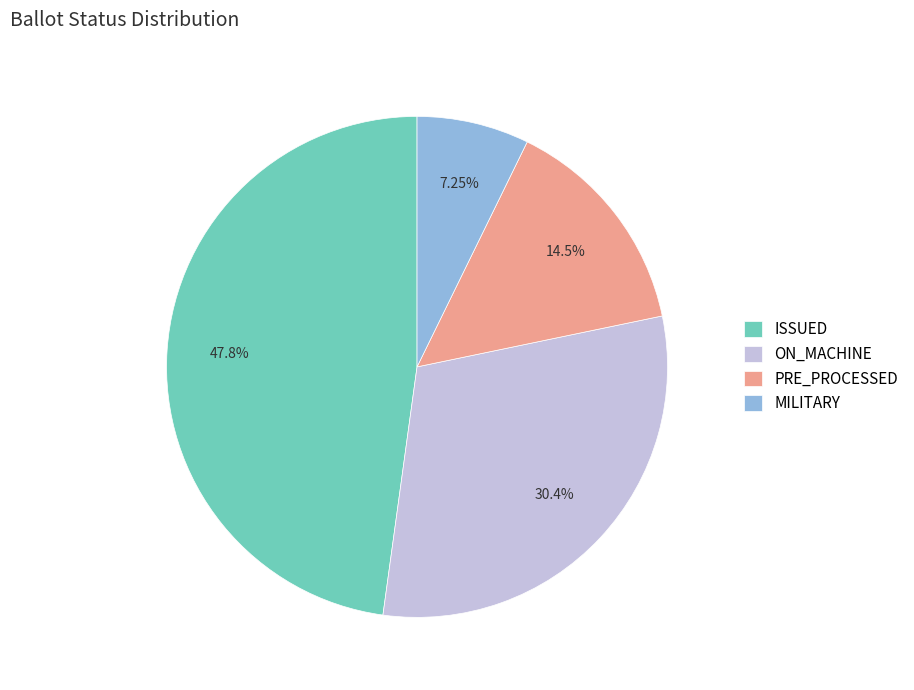

Is there any slice that represents more than half of the pie?

No